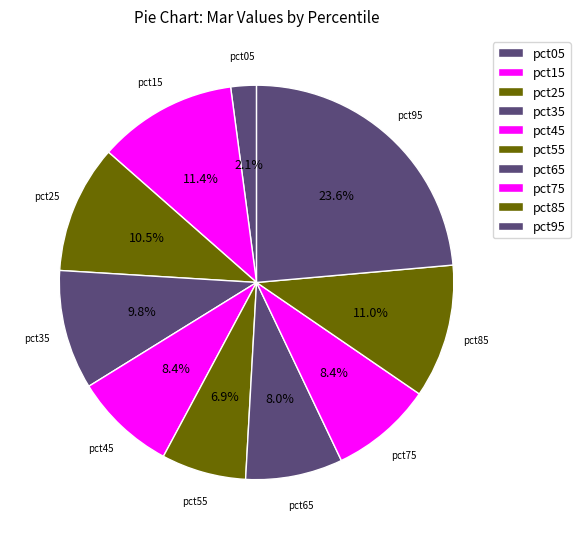

Rank the categories by value from highest to lowest.

pct95, pct15, pct85, pct25, pct35, pct75, pct45, pct65, pct55, pct05